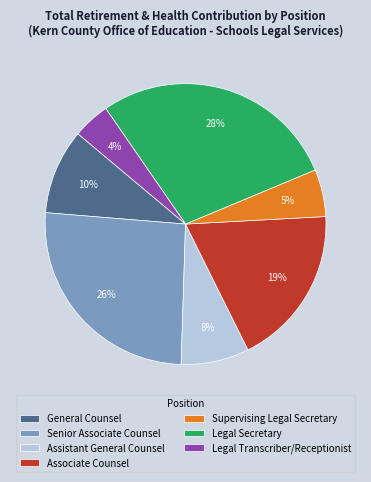

Combined, do Senior Associate Counsel and Associate Counsel account for over 50%?

No